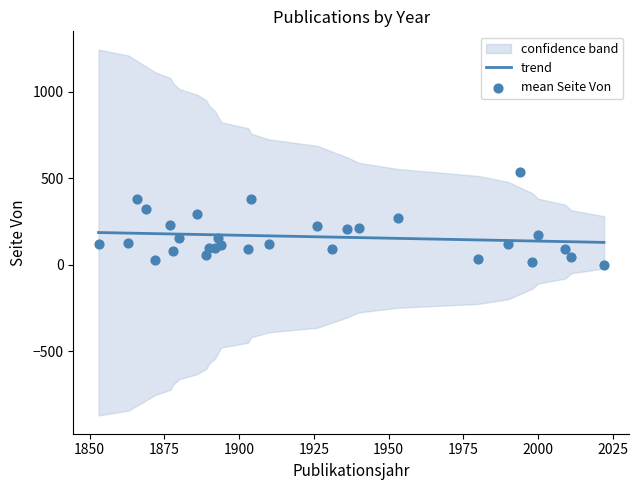

Which series has the largest total across all categories?

mean Seite Von